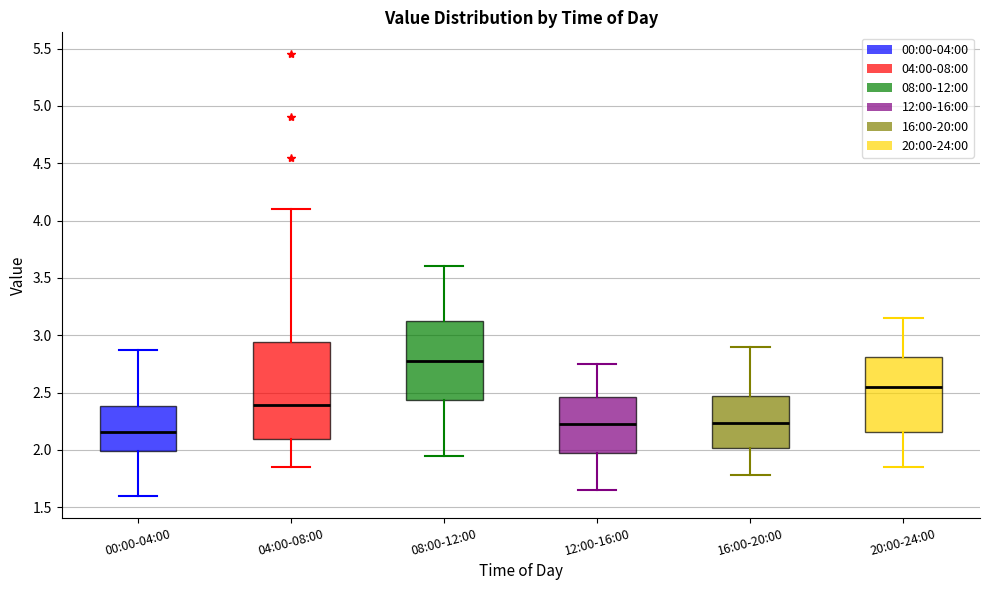

Where does the lower whisker of the box for 20:00-24:00 end on the y-axis? The values are not printed on the chart, so give them approximately, as read against the axis.

1.85